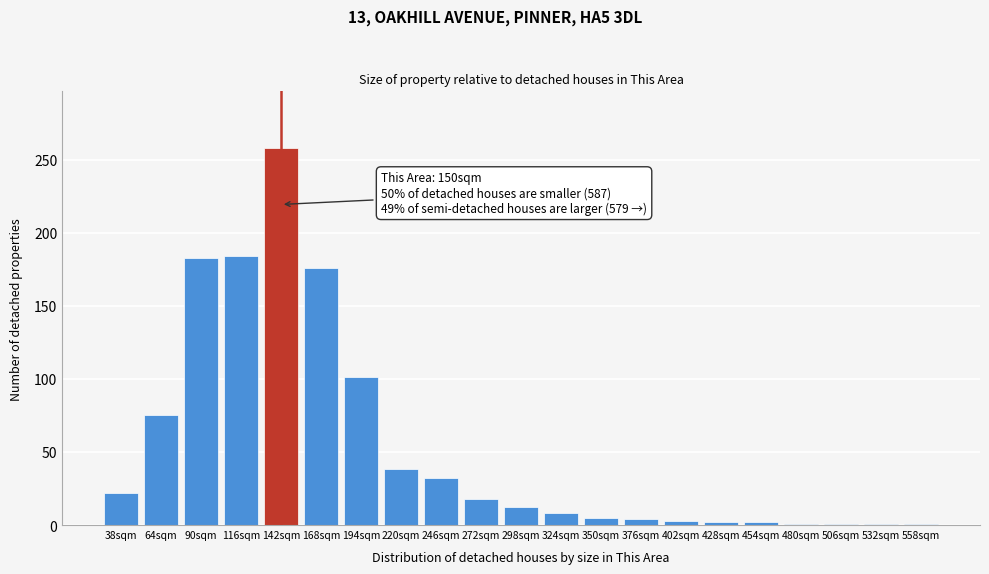

What is the difference between the values at 298sqm and 272sqm?

6